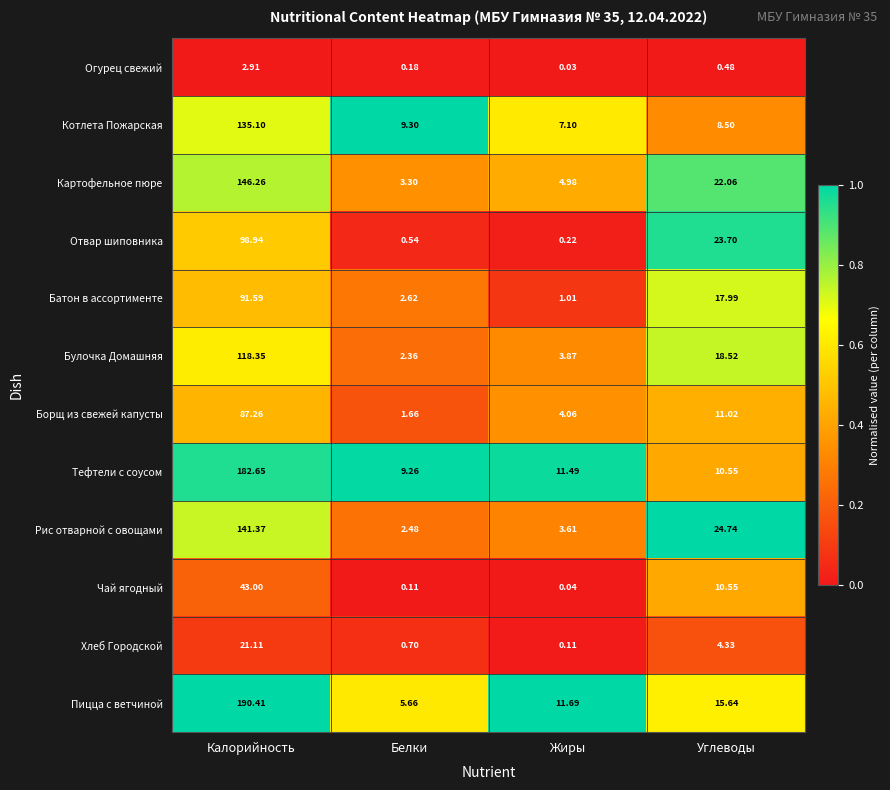

Which series has the largest total across all categories?

Пицца с ветчиной